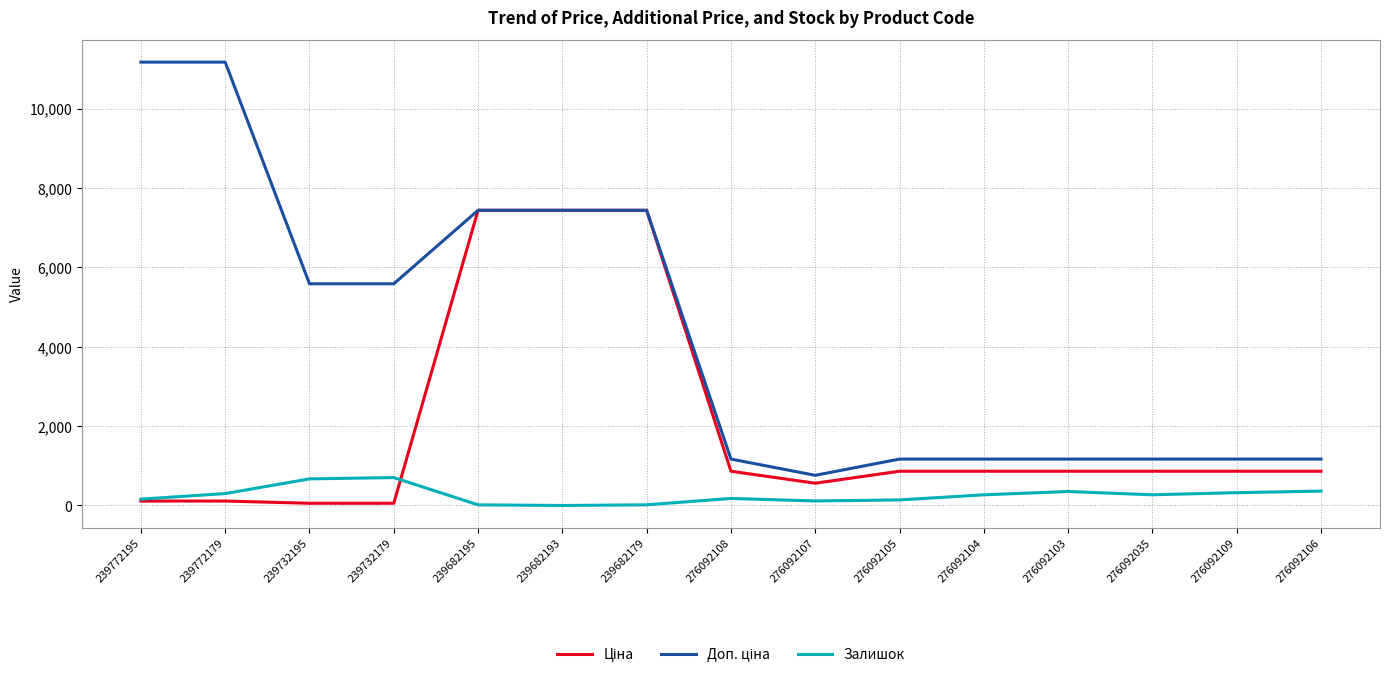

What is the maximum value for Залишок?

703.0